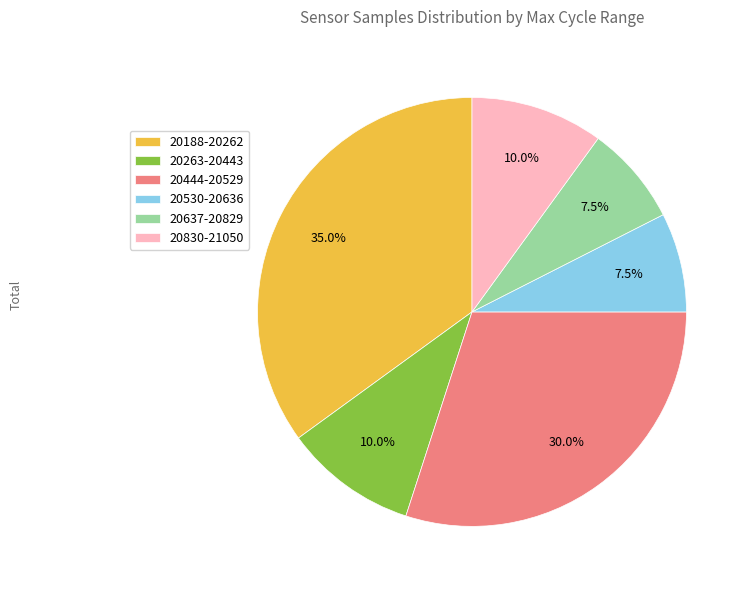

Count the number of slices in the pie.

6